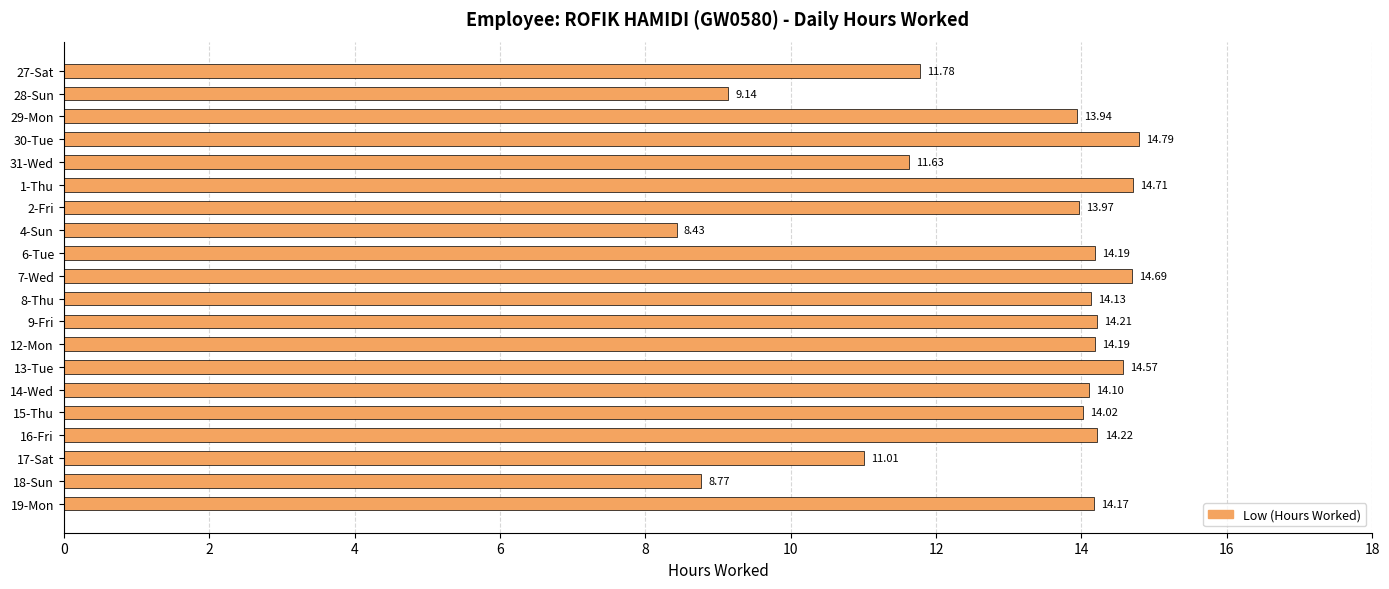

What is the difference between the second highest and second lowest values?

5.9